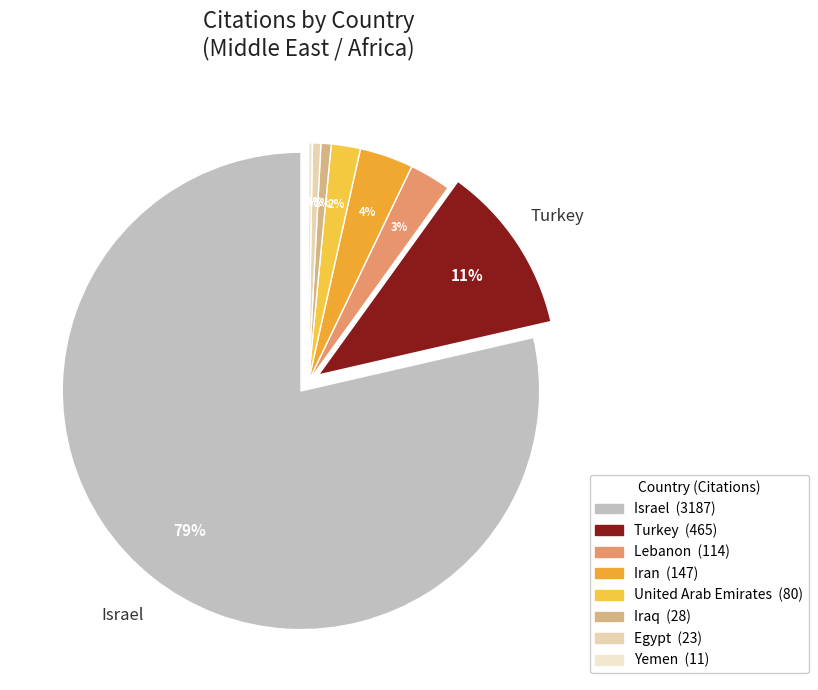

How many segments does this pie chart have?

8